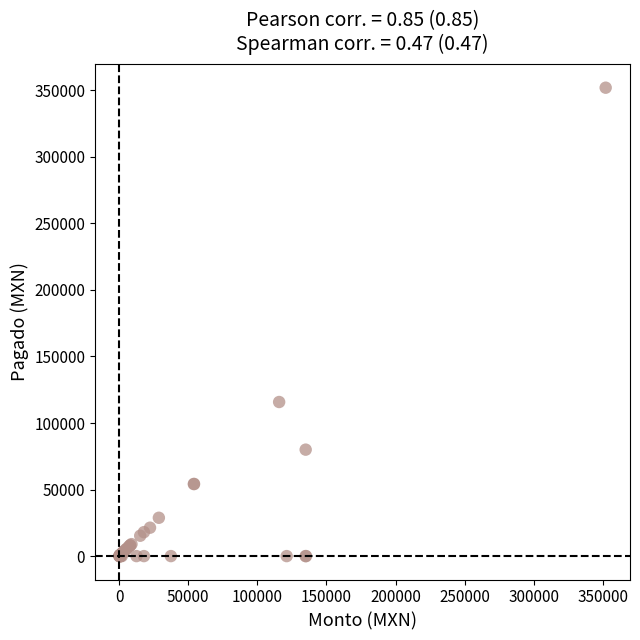

What Y value in the scatter plot is closest to 176000?

115800.0